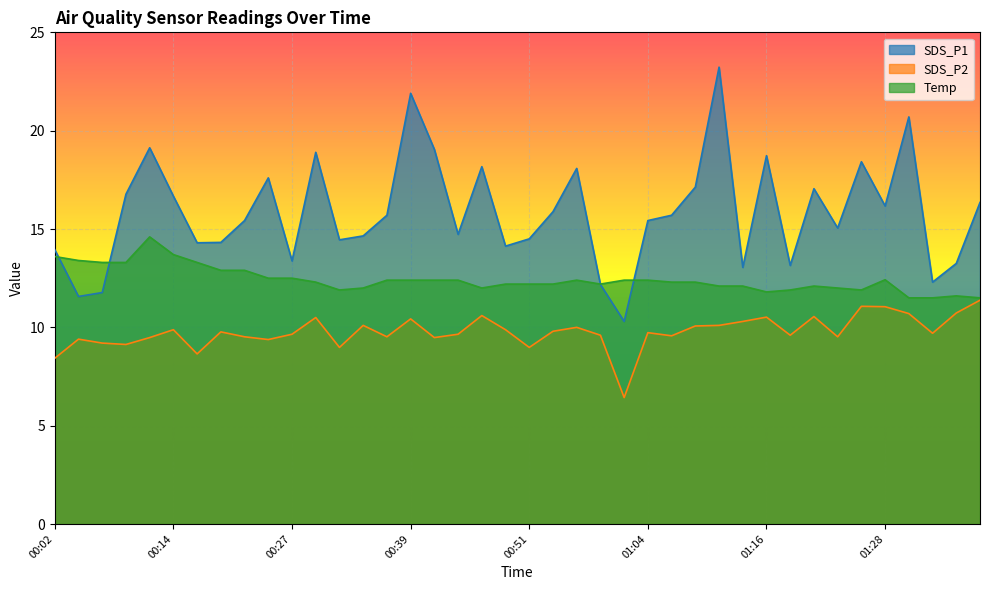

Does the chart display data point markers on the line(s)?

No